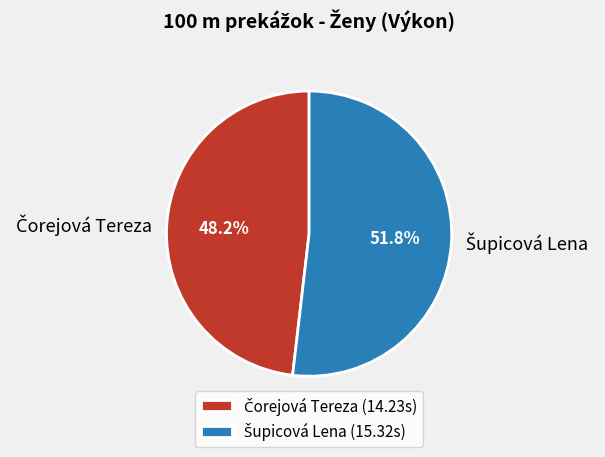

Is there any slice that represents more than half of the pie?

Yes